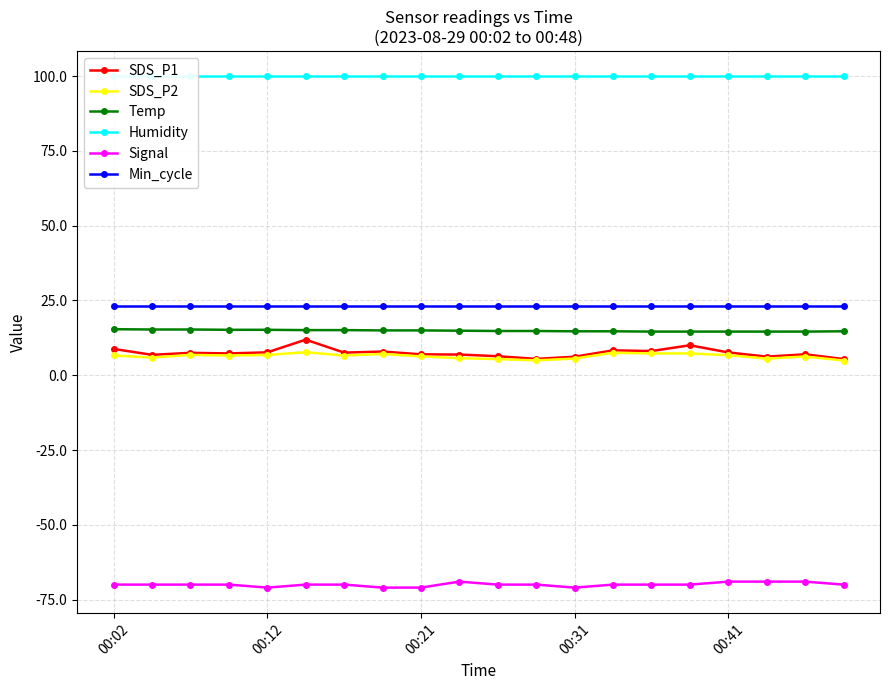

What is the maximum value for SDS_P2?

7.7